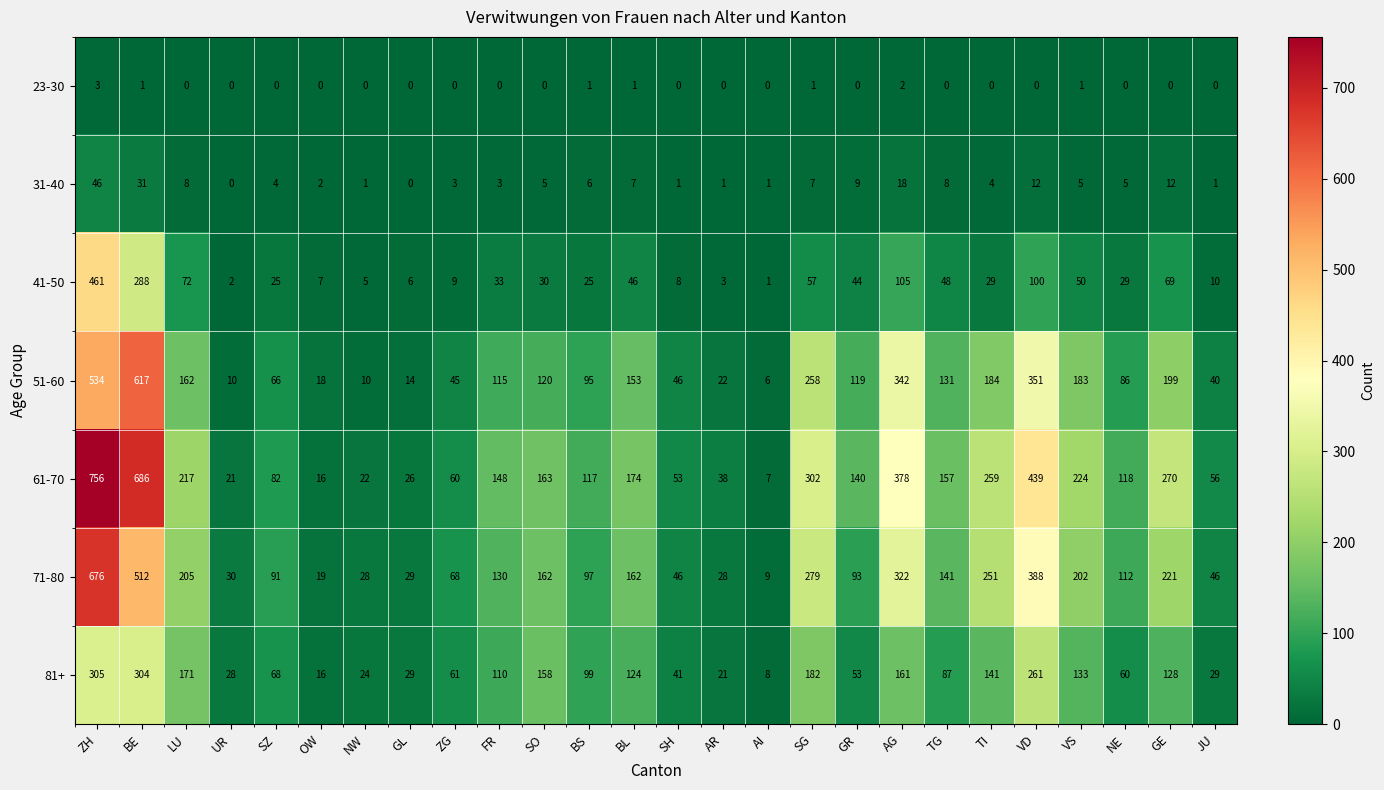

At which category is the sum across all series the highest?

ZH